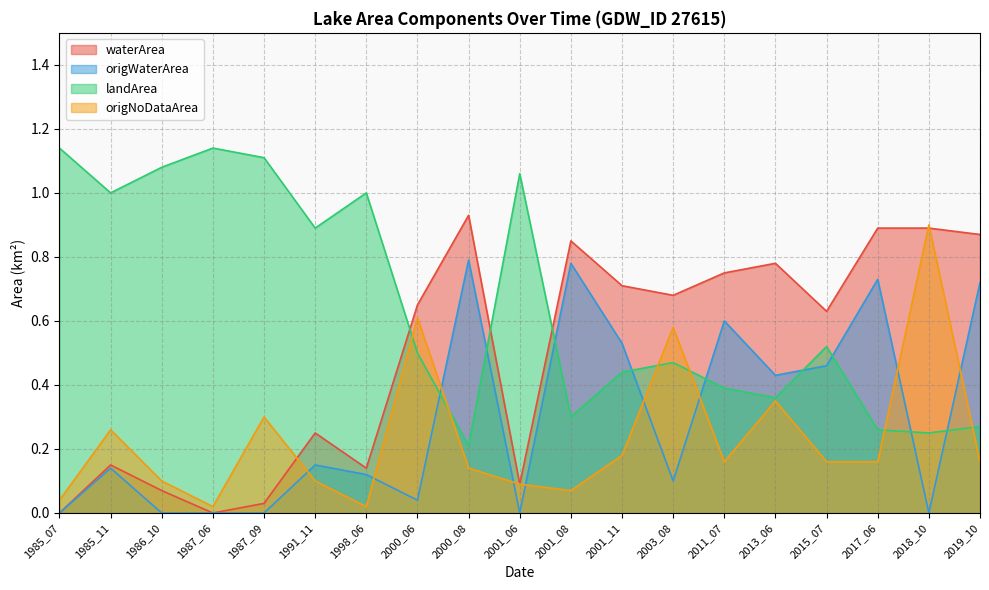

At which category does landArea reach its first local valley?

1985_11